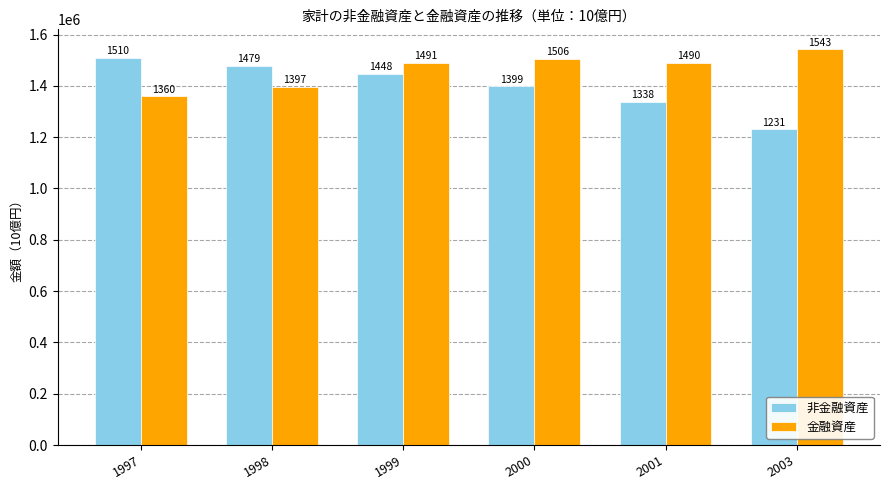

Which category has the lowest value across all series?

2003